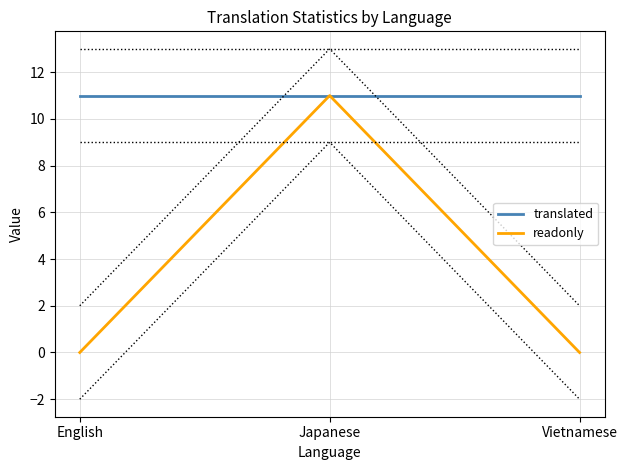

Does the chart have visible grid lines?

Yes